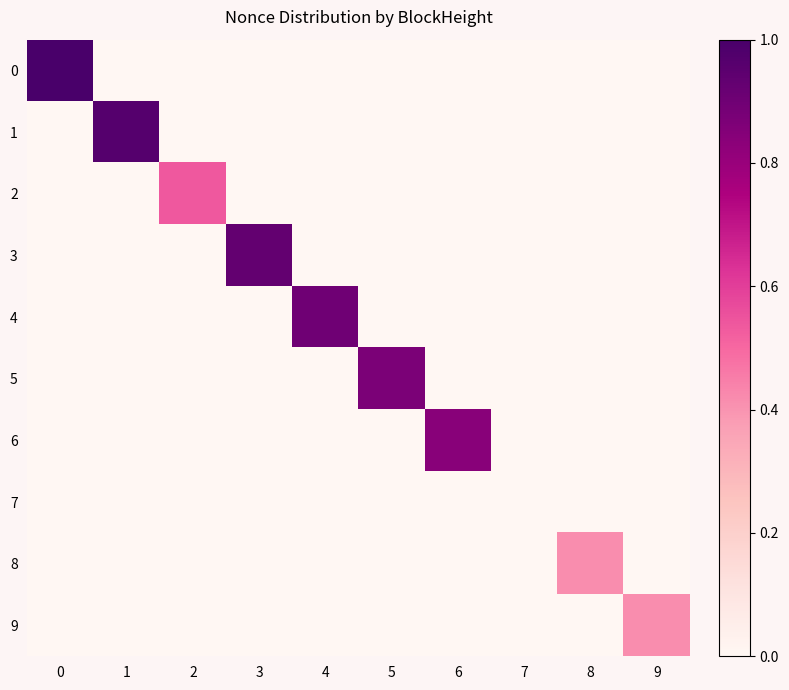

Which series changed the most between 1 and 7?

1